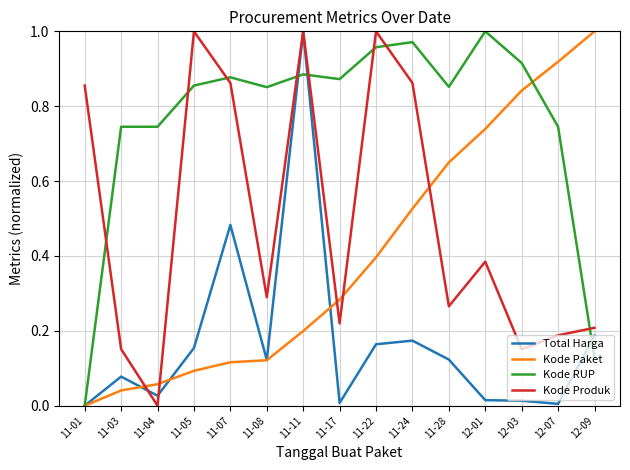

Which series changed the most between 11-08 and 11-22?

Kode Produk